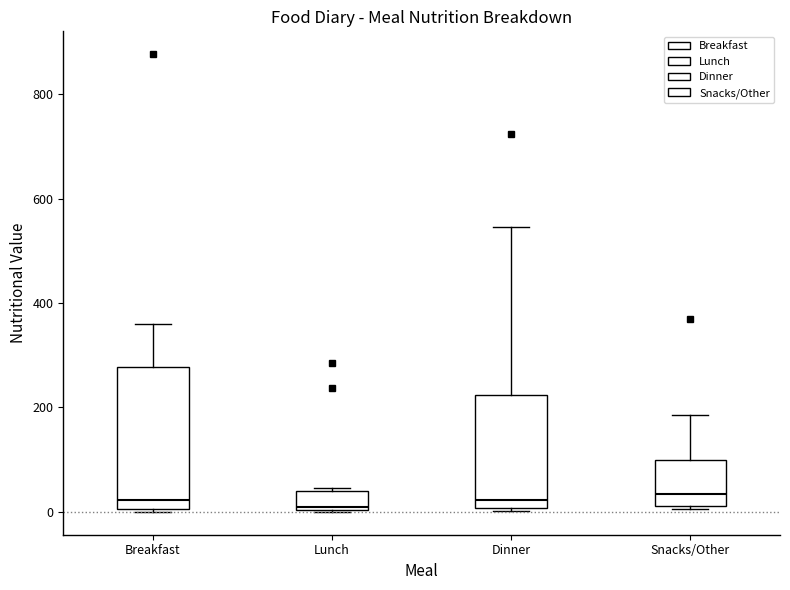

Where does the median line of the box for Snacks/Other sit on the y-axis? The values are not printed on the chart, so give them approximately, as read against the axis.

40